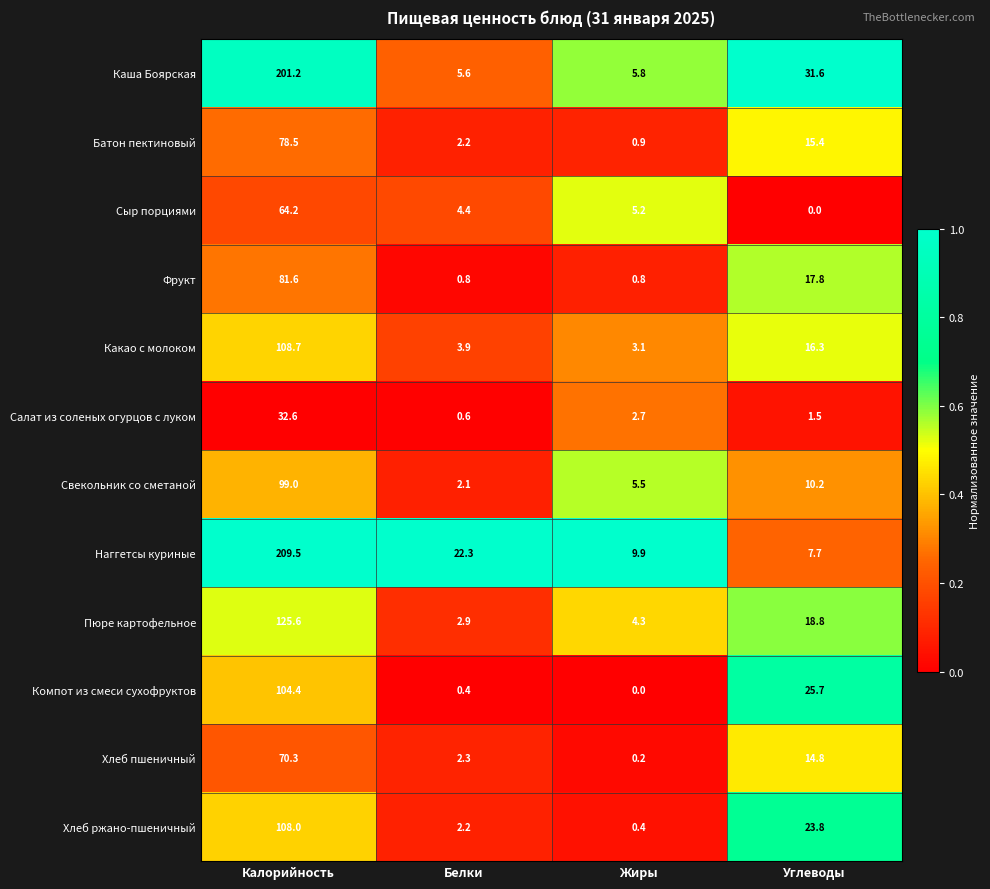

True or false: Хлеб пшеничный has a value of 23.8 at Калорийность.

False